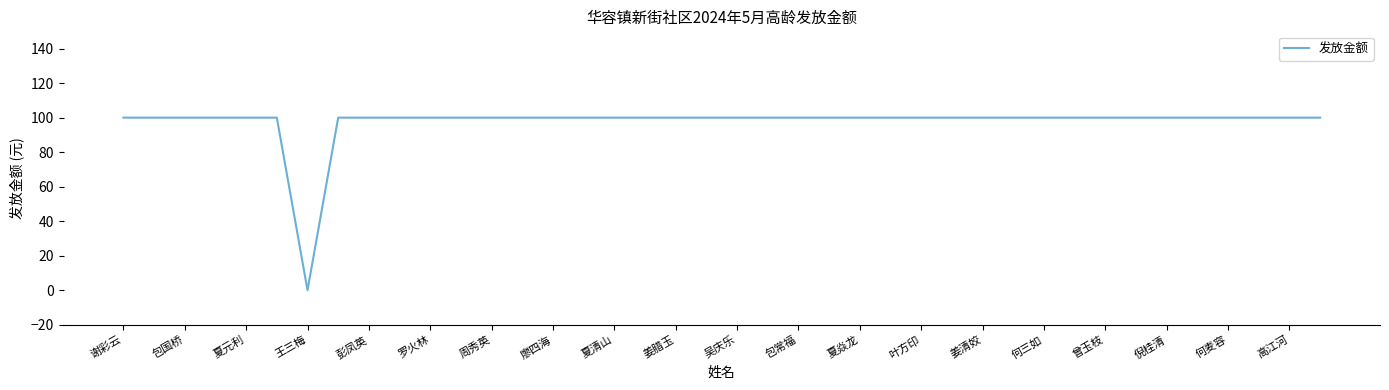

What is the maximum value shown in the chart?

100